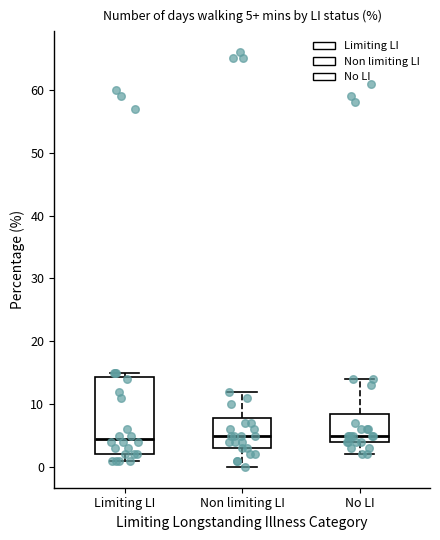

Which box is the tallest, from its lower edge to its upper edge?

Limiting LI